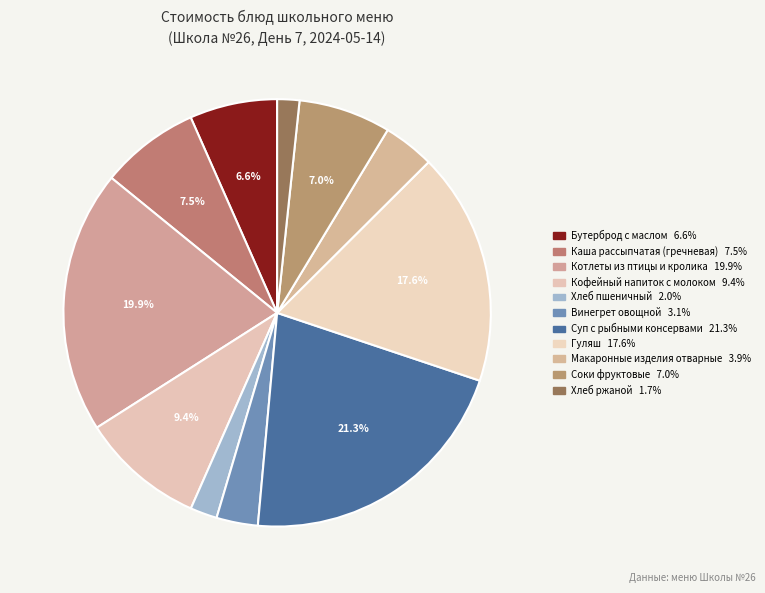

Rank the categories by value from highest to lowest.

Суп с рыбными консервами, Котлеты из птицы и кролика, Гуляш, Кофейный напиток с молоком, Каша рассыпчатая (гречневая), Соки фруктовые, Бутерброд с маслом, Макаронные изделия отварные, Винегрет овощной, Хлеб пшеничный, Хлеб ржаной